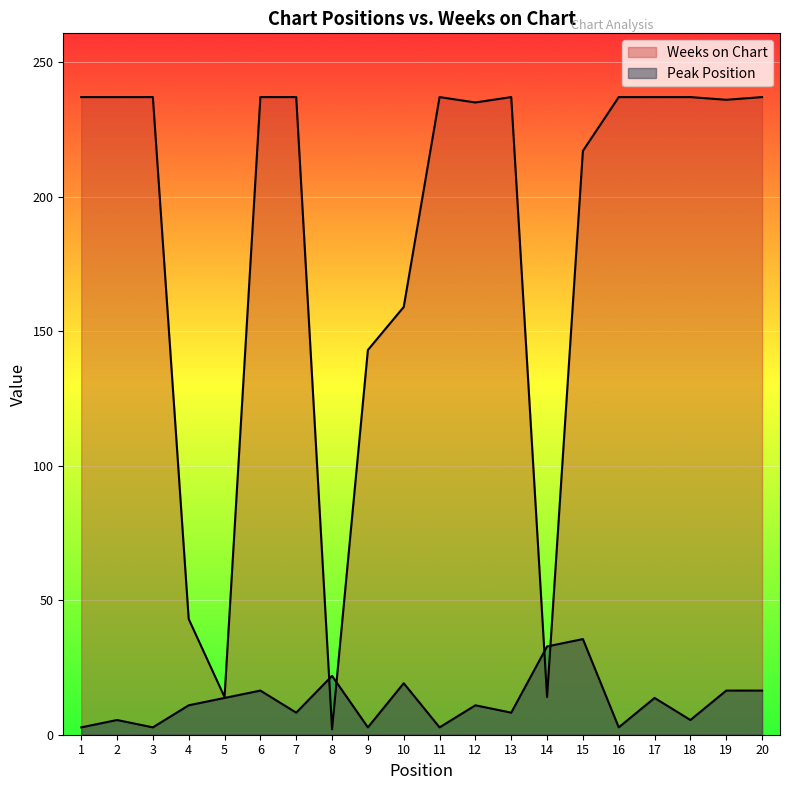

Does the chart display data point markers on the line(s)?

No